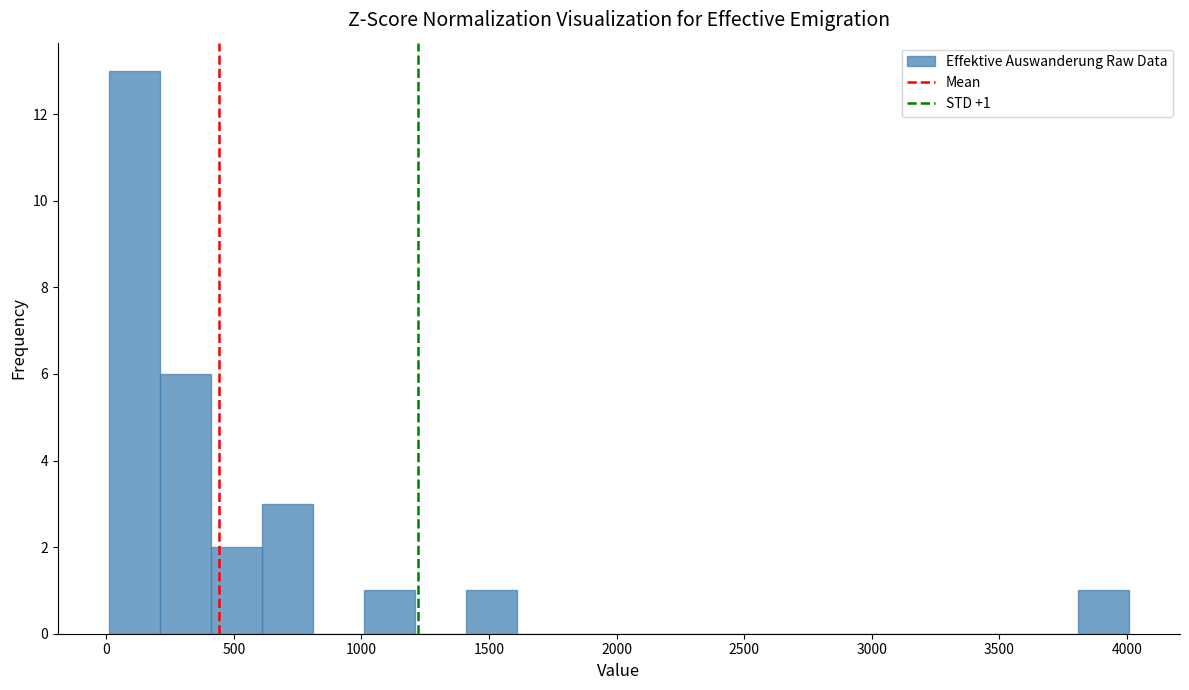

Around what value on the x-axis is the tallest bar? Give the approximate position of its centre, as read against the axis.

100